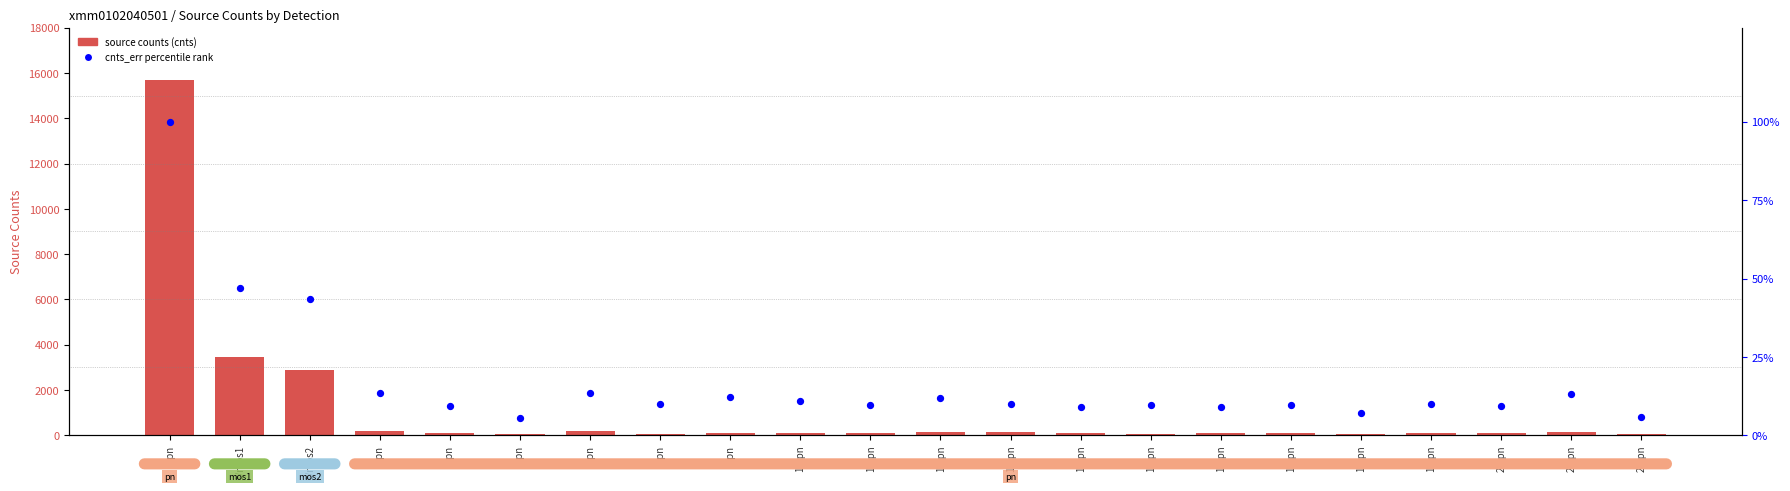

Which series has the largest Y range (max minus min)?

source counts